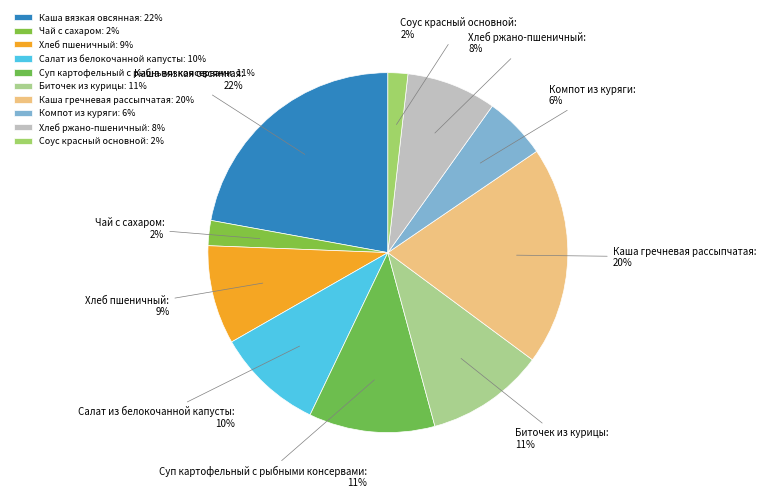

To the nearest percent, what is the difference between the largest and smallest slice percentages?

20%